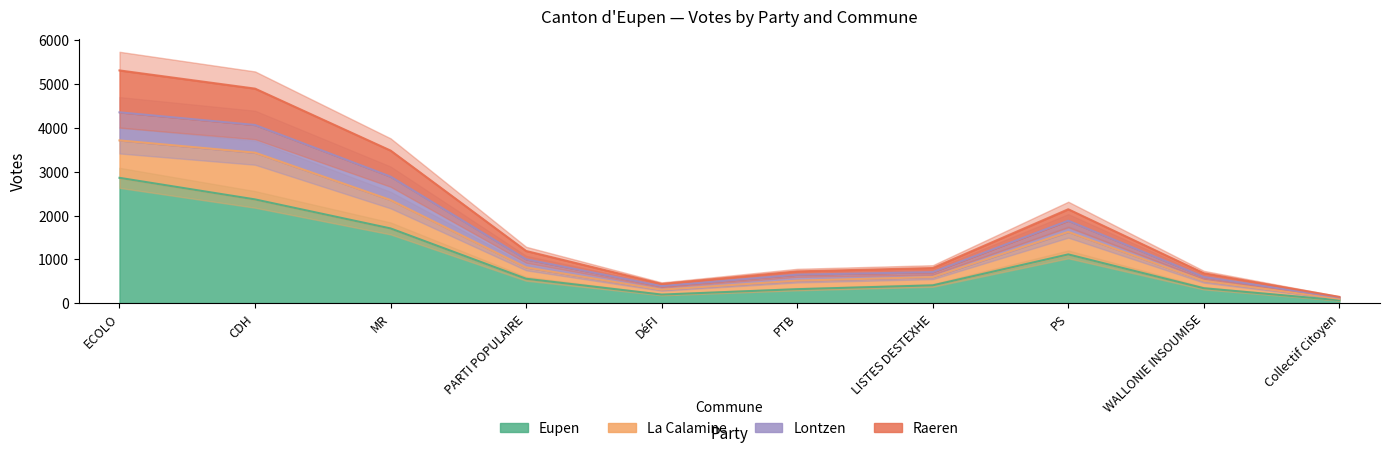

How many values in the Raeren series are below 113?

5